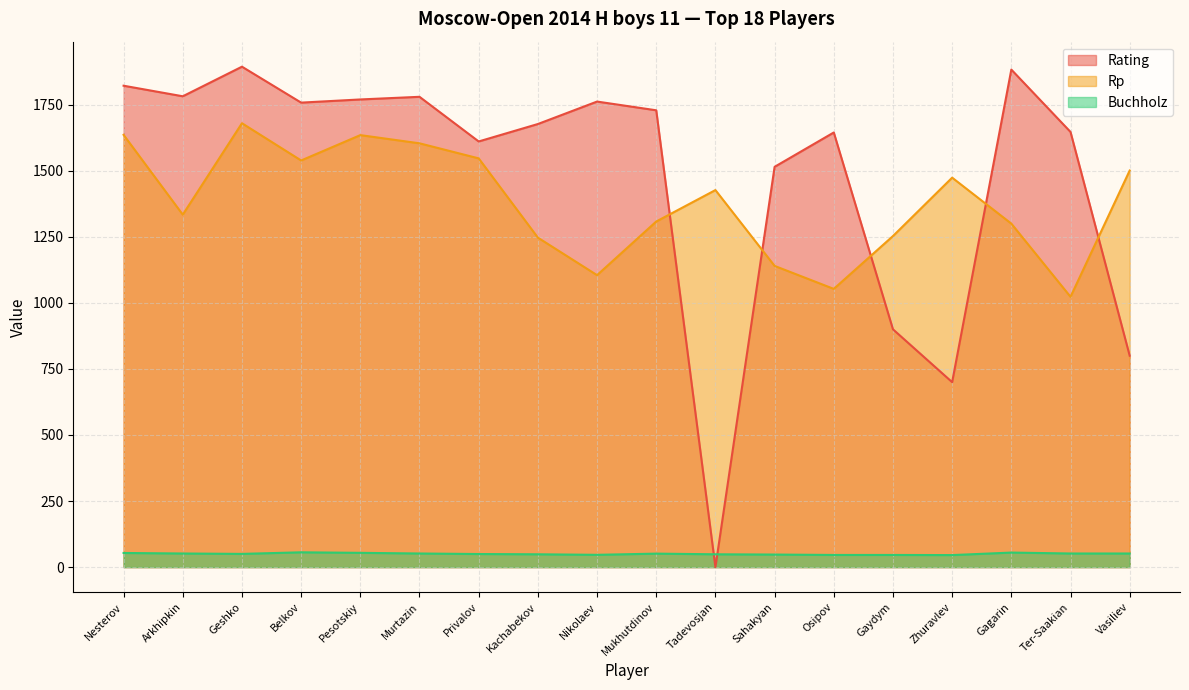

How many interior local peaks does the Rp series have?

4